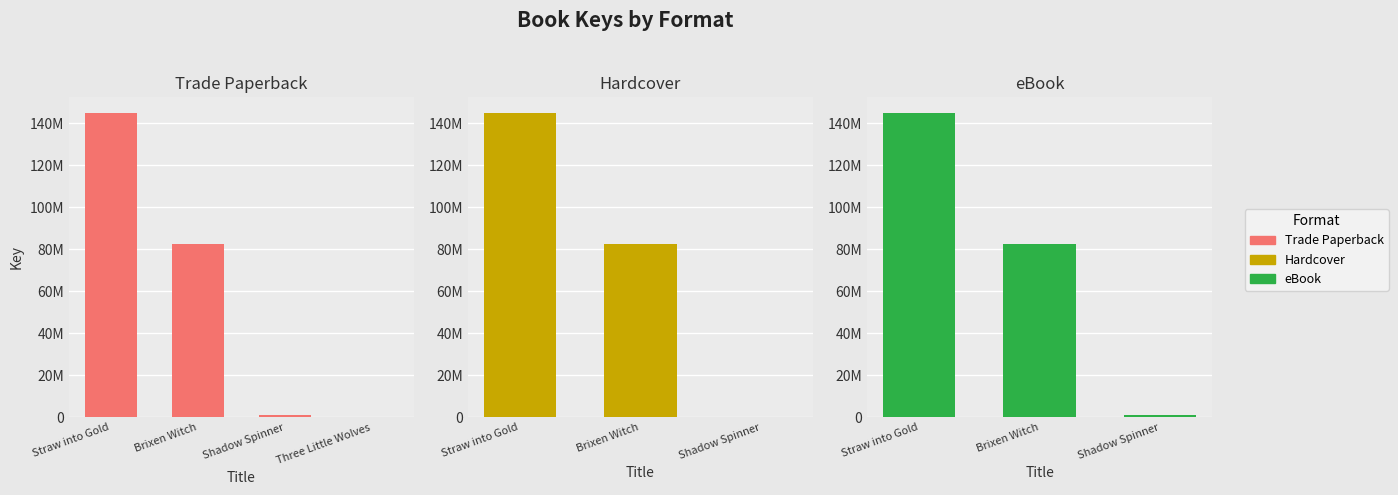

How many data points in Trade Paperback are less than 82530469?

2